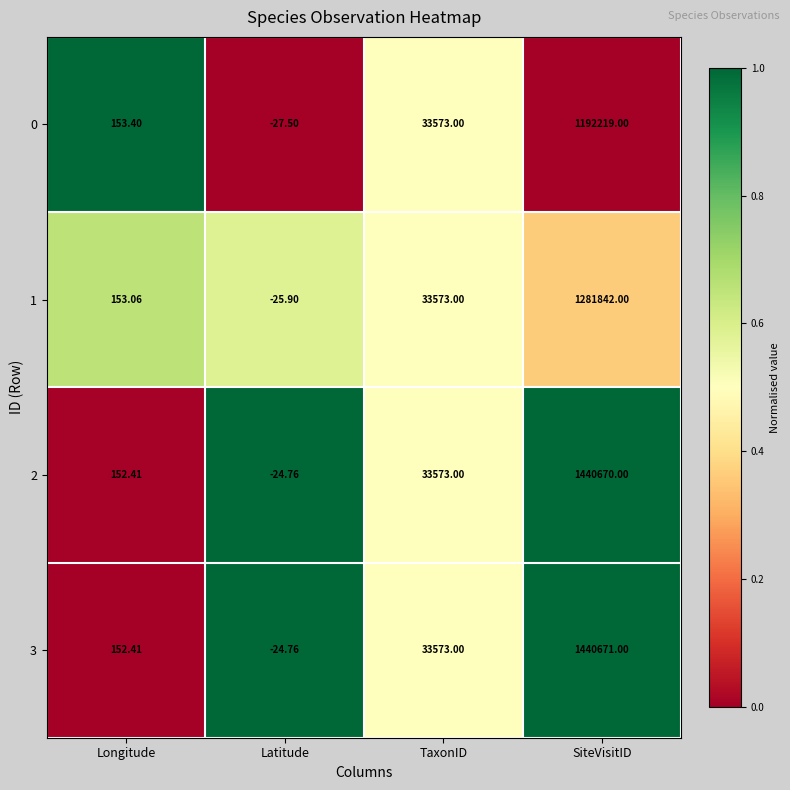

Which category has the highest value in the 3 series?

SiteVisitID